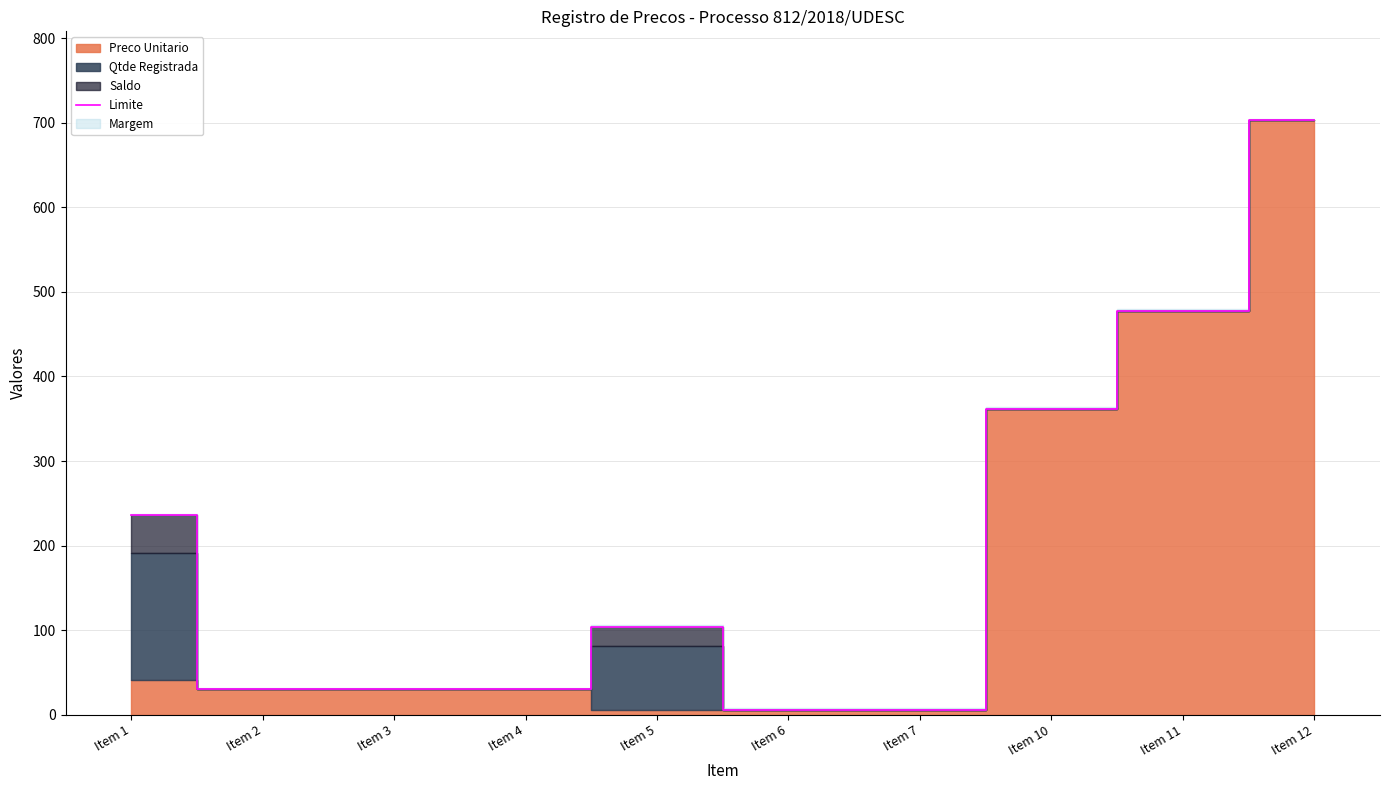

What is the greatest value displayed?

702.7